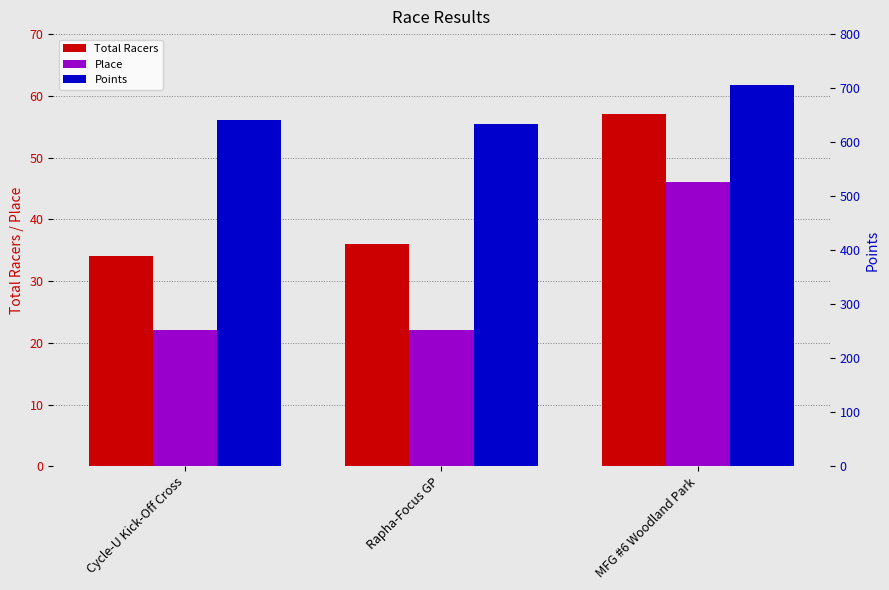

Does the chart contain stacked bars?

No